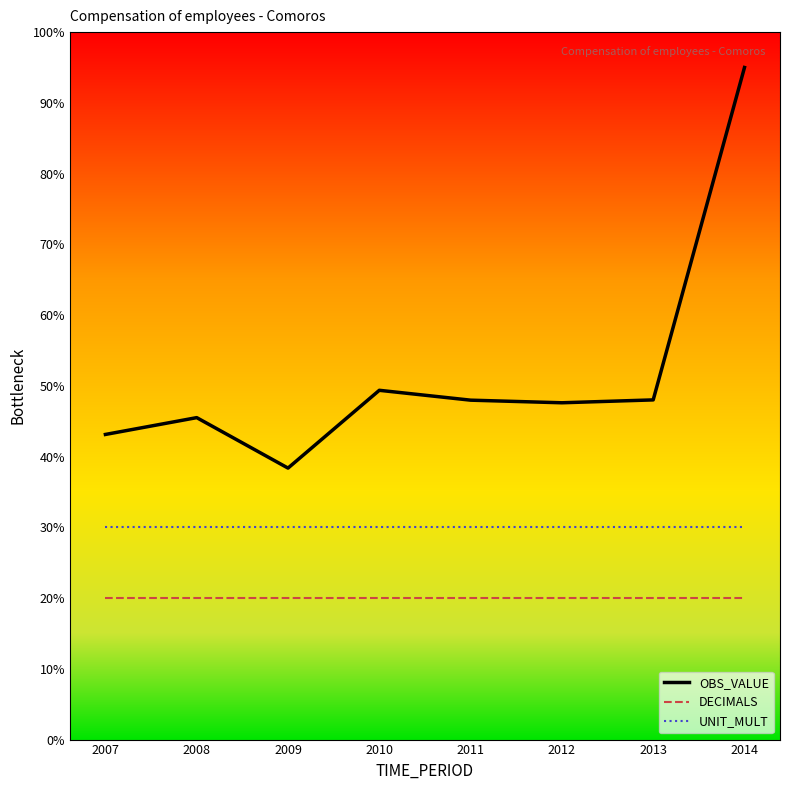

What are all the series names shown in the legend?

OBS_VALUE, DECIMALS, UNIT_MULT